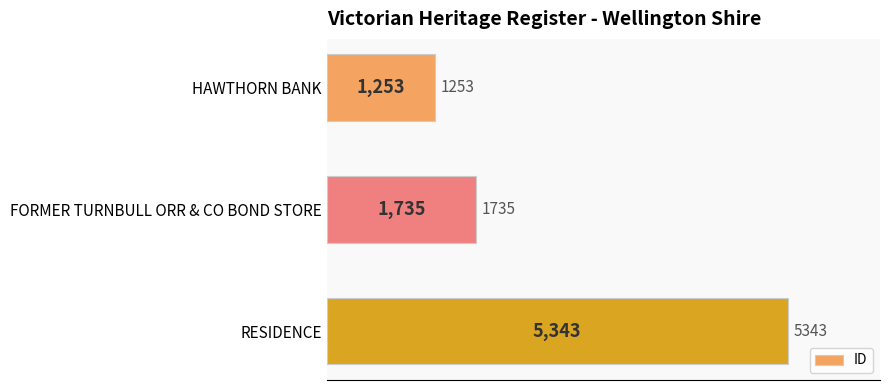

Does the chart contain any negative values?

No